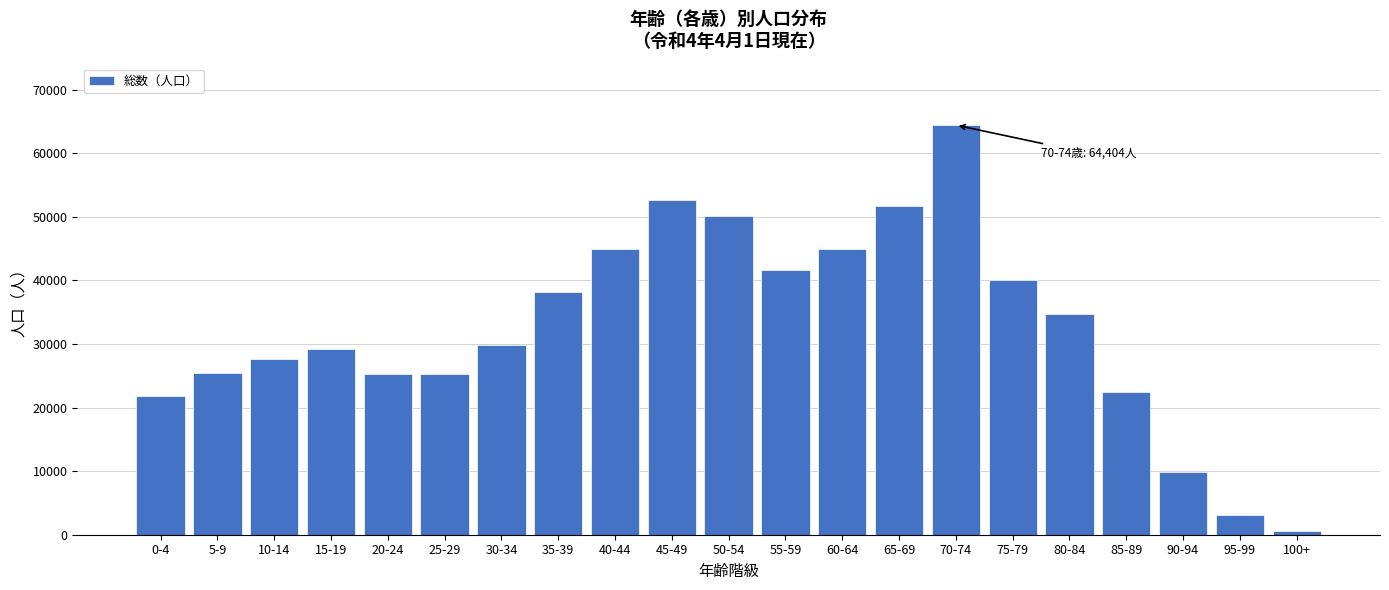

What is the difference between the maximum and minimum values?

63824